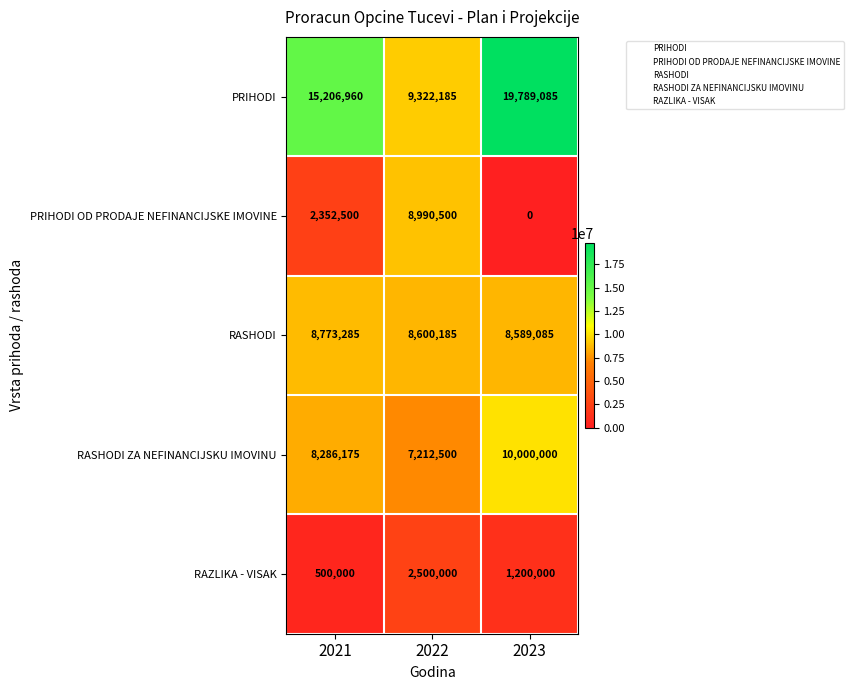

What is the difference between the PRIHODI values at 2022 and 2021?

5884775